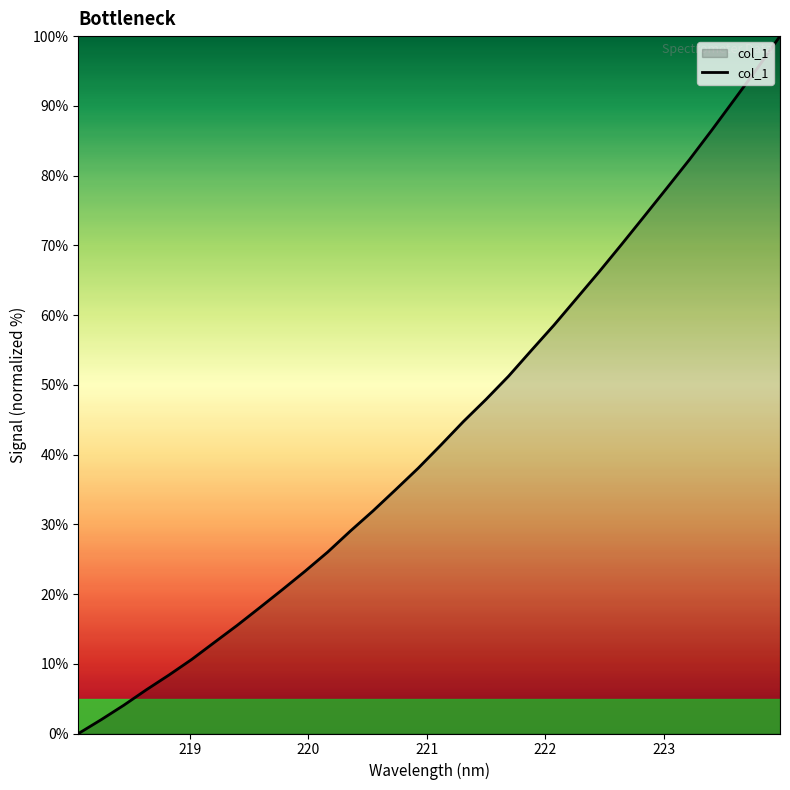

What is the difference between the maximum and minimum values?

100.0